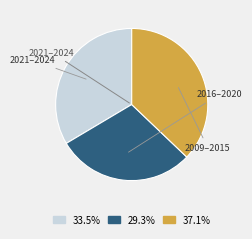

Is there a majority slice in this chart?

No